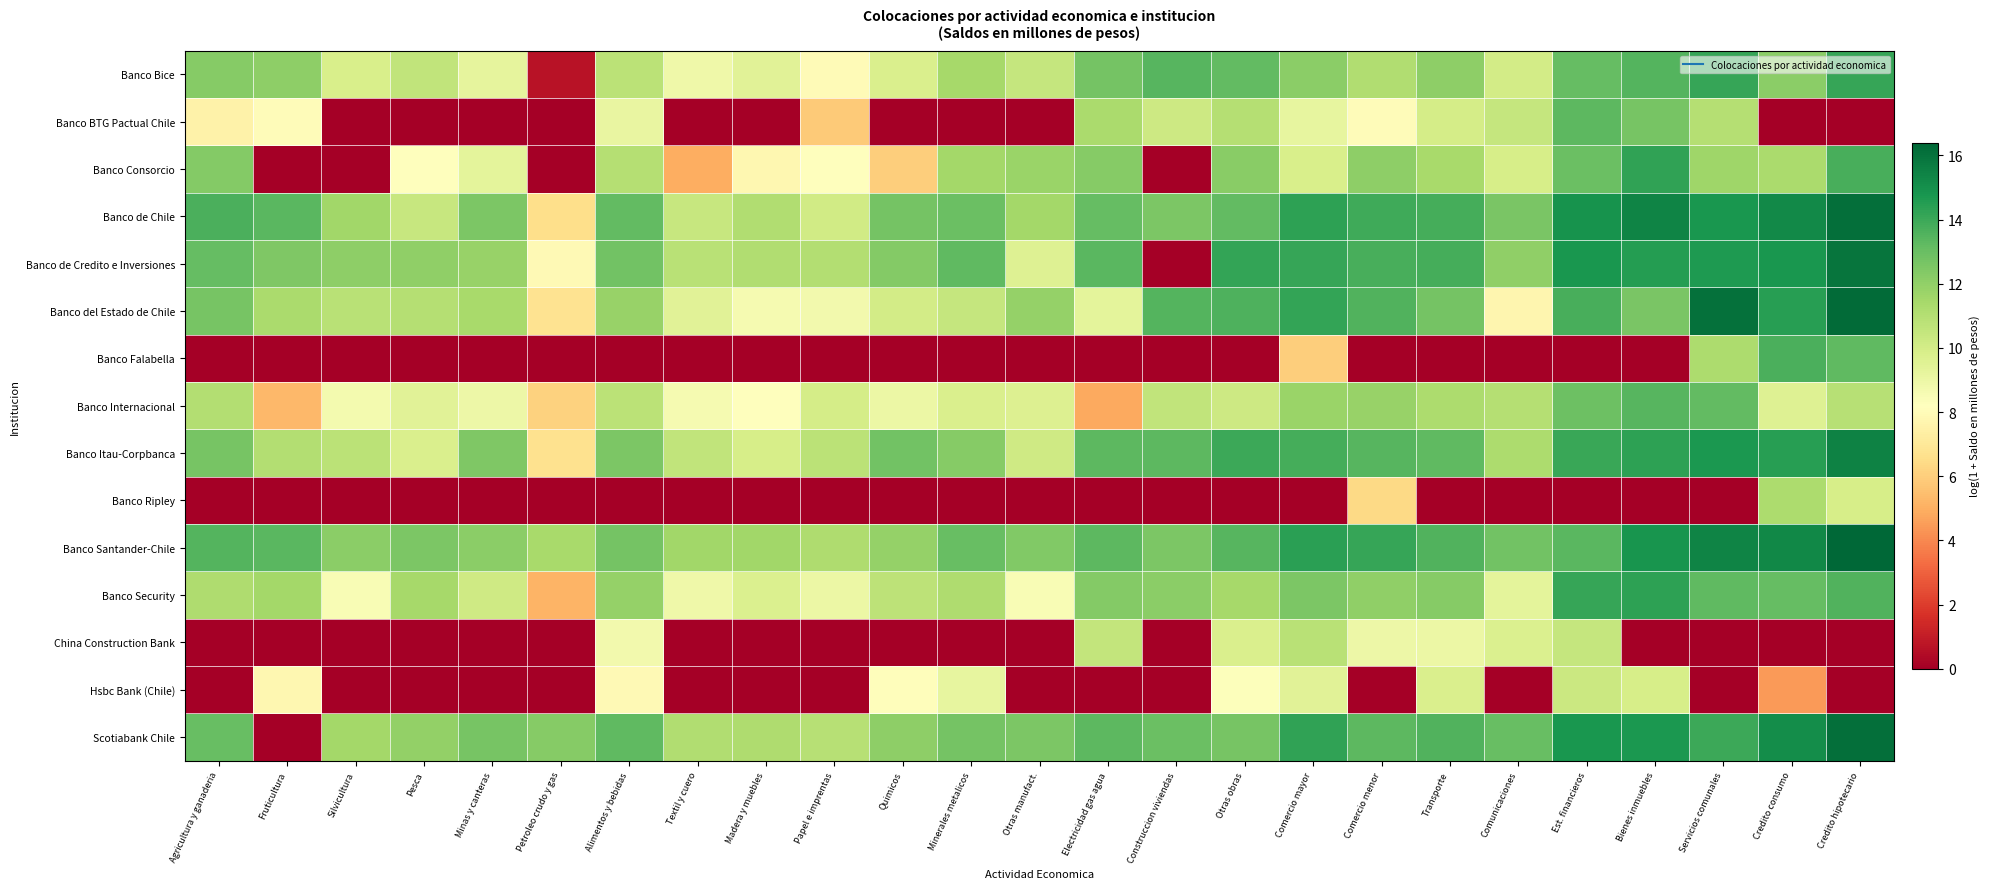

Reading left to right, transcribe all the data shown in this chart.

Banco Bice: Agricultura y ganaderia=12.3	Fruticultura=12.1	Silvicultura=9.8	Pesca=10.6	Minas y canteras=9.3	Petroleo crudo y gas=0.7	Alimentos y bebidas=10.8	Textil y cuero=8.9	Madera y muebles=9.4	Papel e imprentas=8.0	Quimicos=9.8	Minerales metalicos=11.4	Otras manufact.=10.4	Electricidad gas agua=12.7	Construccion viviendas=13.4	Otras obras=13.1	Comercio mayor=12.2	Comercio menor=11.1	Transporte=12.1	Comunicaciones=10.0	Est. financieros=13.1	Bienes inmuebles=13.5	Servicios comunales=14.1	Credito consumo=12.1	Credito hipotecario=14.1
Banco BTG Pactual Chile: Agricultura y ganaderia=7.5	Fruticultura=8.1	Silvicultura=0.0	Pesca=0.0	Minas y canteras=0.0	Petroleo crudo y gas=0.0	Alimentos y bebidas=9.1	Textil y cuero=0.0	Madera y muebles=0.0	Papel e imprentas=5.9	Quimicos=0.0	Minerales metalicos=0.0	Otras manufact.=0.0	Electricidad gas agua=11.3	Construccion viviendas=10.2	Otras obras=11.0	Comercio mayor=9.2	Comercio menor=8.1	Transporte=10.0	Comunicaciones=10.5	Est. financieros=13.3	Bienes inmuebles=12.6	Servicios comunales=11.0	Credito consumo=0.0	Credito hipotecario=0.0
Banco Consorcio: Agricultura y ganaderia=12.3	Fruticultura=0.0	Silvicultura=0.0	Pesca=8.1	Minas y canteras=9.3	Petroleo crudo y gas=0.0	Alimentos y bebidas=11.0	Textil y cuero=5.0	Madera y muebles=7.8	Papel e imprentas=8.1	Quimicos=6.0	Minerales metalicos=11.5	Otras manufact.=11.8	Electricidad gas agua=12.3	Construccion viviendas=0.0	Otras obras=12.2	Comercio mayor=9.8	Comercio menor=12.1	Transporte=11.4	Comunicaciones=9.9	Est. financieros=13.0	Bienes inmuebles=14.2	Servicios comunales=11.6	Credito consumo=11.3	Credito hipotecario=13.8
Banco de Chile: Agricultura y ganaderia=13.7	Fruticultura=13.3	Silvicultura=11.5	Pesca=10.4	Minas y canteras=12.5	Petroleo crudo y gas=6.6	Alimentos y bebidas=13.2	Textil y cuero=10.4	Madera y muebles=11.1	Papel e imprentas=10.1	Quimicos=12.7	Minerales metalicos=12.9	Otras manufact.=11.5	Electricidad gas agua=13.1	Construccion viviendas=12.5	Otras obras=13.1	Comercio mayor=14.3	Comercio menor=14.0	Transporte=13.8	Comunicaciones=12.6	Est. financieros=14.9	Bienes inmuebles=15.4	Servicios comunales=14.7	Credito consumo=15.2	Credito hipotecario=16.1
Banco de Credito e Inversiones: Agricultura y ganaderia=13.1	Fruticultura=12.5	Silvicultura=12.1	Pesca=12.0	Minas y canteras=11.8	Petroleo crudo y gas=7.9	Alimentos y bebidas=12.8	Textil y cuero=10.9	Madera y muebles=11.1	Papel e imprentas=11.0	Quimicos=12.3	Minerales metalicos=13.2	Otras manufact.=9.6	Electricidad gas agua=13.3	Construccion viviendas=0.0	Otras obras=14.2	Comercio mayor=14.1	Comercio menor=13.7	Transporte=13.8	Comunicaciones=12.0	Est. financieros=14.8	Bienes inmuebles=14.5	Servicios comunales=14.6	Credito consumo=14.8	Credito hipotecario=15.9
Banco del Estado de Chile: Agricultura y ganaderia=12.7	Fruticultura=11.3	Silvicultura=10.9	Pesca=11.0	Minas y canteras=11.3	Petroleo crudo y gas=6.7	Alimentos y bebidas=11.8	Textil y cuero=9.4	Madera y muebles=8.6	Papel e imprentas=8.8	Quimicos=10.0	Minerales metalicos=10.5	Otras manufact.=11.9	Electricidad gas agua=9.3	Construccion viviendas=13.5	Otras obras=13.6	Comercio mayor=14.2	Comercio menor=13.6	Transporte=12.7	Comunicaciones=7.7	Est. financieros=13.7	Bienes inmuebles=12.6	Servicios comunales=16.0	Credito consumo=14.5	Credito hipotecario=16.2
Banco Falabella: Agricultura y ganaderia=0.0	Fruticultura=0.0	Silvicultura=0.0	Pesca=0.0	Minas y canteras=0.0	Petroleo crudo y gas=0.0	Alimentos y bebidas=0.0	Textil y cuero=0.0	Madera y muebles=0.0	Papel e imprentas=0.0	Quimicos=0.0	Minerales metalicos=0.0	Otras manufact.=0.0	Electricidad gas agua=0.0	Construccion viviendas=0.0	Otras obras=0.0	Comercio mayor=6.0	Comercio menor=0.0	Transporte=0.0	Comunicaciones=0.0	Est. financieros=0.0	Bienes inmuebles=0.0	Servicios comunales=11.2	Credito consumo=13.7	Credito hipotecario=13.2
Banco Internacional: Agricultura y ganaderia=11.1	Fruticultura=5.3	Silvicultura=8.7	Pesca=9.4	Minas y canteras=8.9	Petroleo crudo y gas=6.1	Alimentos y bebidas=10.8	Textil y cuero=8.6	Madera y muebles=8.2	Papel e imprentas=10.0	Quimicos=9.0	Minerales metalicos=9.8	Otras manufact.=9.6	Electricidad gas agua=4.9	Construccion viviendas=10.6	Otras obras=10.2	Comercio mayor=11.7	Comercio menor=11.8	Transporte=11.3	Comunicaciones=11.0	Est. financieros=12.9	Bienes inmuebles=13.4	Servicios comunales=13.2	Credito consumo=9.6	Credito hipotecario=10.9
Banco Itau-Corpbanca: Agricultura y ganaderia=12.7	Fruticultura=11.1	Silvicultura=10.8	Pesca=9.8	Minas y canteras=12.5	Petroleo crudo y gas=6.7	Alimentos y bebidas=12.5	Textil y cuero=10.6	Madera y muebles=9.9	Papel e imprentas=10.8	Quimicos=12.8	Minerales metalicos=12.2	Otras manufact.=10.2	Electricidad gas agua=13.3	Construccion viviendas=13.3	Otras obras=14.0	Comercio mayor=13.8	Comercio menor=13.4	Transporte=13.2	Comunicaciones=11.3	Est. financieros=14.1	Bienes inmuebles=14.3	Servicios comunales=14.7	Credito consumo=14.4	Credito hipotecario=15.5
Banco Ripley: Agricultura y ganaderia=0.0	Fruticultura=0.0	Silvicultura=0.0	Pesca=0.0	Minas y canteras=0.0	Petroleo crudo y gas=0.0	Alimentos y bebidas=0.0	Textil y cuero=0.0	Madera y muebles=0.0	Papel e imprentas=0.0	Quimicos=0.0	Minerales metalicos=0.0	Otras manufact.=0.0	Electricidad gas agua=0.0	Construccion viviendas=0.0	Otras obras=0.0	Comercio mayor=0.0	Comercio menor=6.4	Transporte=0.0	Comunicaciones=0.0	Est. financieros=0.0	Bienes inmuebles=0.0	Servicios comunales=0.0	Credito consumo=11.2	Credito hipotecario=9.9
Banco Santander-Chile: Agricultura y ganaderia=13.5	Fruticultura=13.4	Silvicultura=12.1	Pesca=12.5	Minas y canteras=12.1	Petroleo crudo y gas=11.4	Alimentos y bebidas=12.7	Textil y cuero=11.5	Madera y muebles=11.5	Papel e imprentas=11.2	Quimicos=11.9	Minerales metalicos=13.0	Otras manufact.=12.4	Electricidad gas agua=13.3	Construccion viviendas=12.5	Otras obras=13.4	Comercio mayor=14.4	Comercio menor=14.1	Transporte=13.6	Comunicaciones=12.8	Est. financieros=13.4	Bienes inmuebles=14.8	Servicios comunales=15.4	Credito consumo=15.3	Credito hipotecario=16.4
Banco Security: Agricultura y ganaderia=11.2	Fruticultura=11.5	Silvicultura=8.5	Pesca=11.4	Minas y canteras=10.1	Petroleo crudo y gas=5.1	Alimentos y bebidas=11.9	Textil y cuero=8.9	Madera y muebles=9.7	Papel e imprentas=9.0	Quimicos=10.7	Minerales metalicos=11.2	Otras manufact.=8.5	Electricidad gas agua=12.3	Construccion viviendas=12.1	Otras obras=11.4	Comercio mayor=12.5	Comercio menor=12.0	Transporte=12.3	Comunicaciones=9.3	Est. financieros=14.1	Bienes inmuebles=14.3	Servicios comunales=13.2	Credito consumo=13.1	Credito hipotecario=13.5
China Construction Bank: Agricultura y ganaderia=0.0	Fruticultura=0.0	Silvicultura=0.0	Pesca=0.0	Minas y canteras=0.0	Petroleo crudo y gas=0.0	Alimentos y bebidas=8.7	Textil y cuero=0.0	Madera y muebles=0.0	Papel e imprentas=0.0	Quimicos=0.0	Minerales metalicos=0.0	Otras manufact.=0.0	Electricidad gas agua=10.5	Construccion viviendas=0.0	Otras obras=9.8	Comercio mayor=10.8	Comercio menor=8.9	Transporte=9.0	Comunicaciones=9.7	Est. financieros=10.5	Bienes inmuebles=0.0	Servicios comunales=0.0	Credito consumo=0.0	Credito hipotecario=0.0
Hsbc Bank (Chile): Agricultura y ganaderia=0.0	Fruticultura=7.8	Silvicultura=0.0	Pesca=0.0	Minas y canteras=0.0	Petroleo crudo y gas=0.0	Alimentos y bebidas=7.9	Textil y cuero=0.0	Madera y muebles=0.0	Papel e imprentas=0.0	Quimicos=8.1	Minerales metalicos=9.2	Otras manufact.=0.0	Electricidad gas agua=0.0	Construccion viviendas=0.0	Otras obras=8.3	Comercio mayor=9.5	Comercio menor=0.0	Transporte=9.7	Comunicaciones=0.0	Est. financieros=10.3	Bienes inmuebles=9.9	Servicios comunales=0.0	Credito consumo=4.5	Credito hipotecario=0.0
Scotiabank Chile: Agricultura y ganaderia=13.1	Fruticultura=0.0	Silvicultura=11.5	Pesca=11.9	Minas y canteras=12.7	Petroleo crudo y gas=12.3	Alimentos y bebidas=13.3	Textil y cuero=11.1	Madera y muebles=11.2	Papel e imprentas=10.9	Quimicos=12.1	Minerales metalicos=12.7	Otras manufact.=12.5	Electricidad gas agua=13.3	Construccion viviendas=13.0	Otras obras=12.7	Comercio mayor=14.2	Comercio menor=13.3	Transporte=13.6	Comunicaciones=13.0	Est. financieros=14.8	Bienes inmuebles=14.7	Servicios comunales=14.0	Credito consumo=15.1	Credito hipotecario=16.1